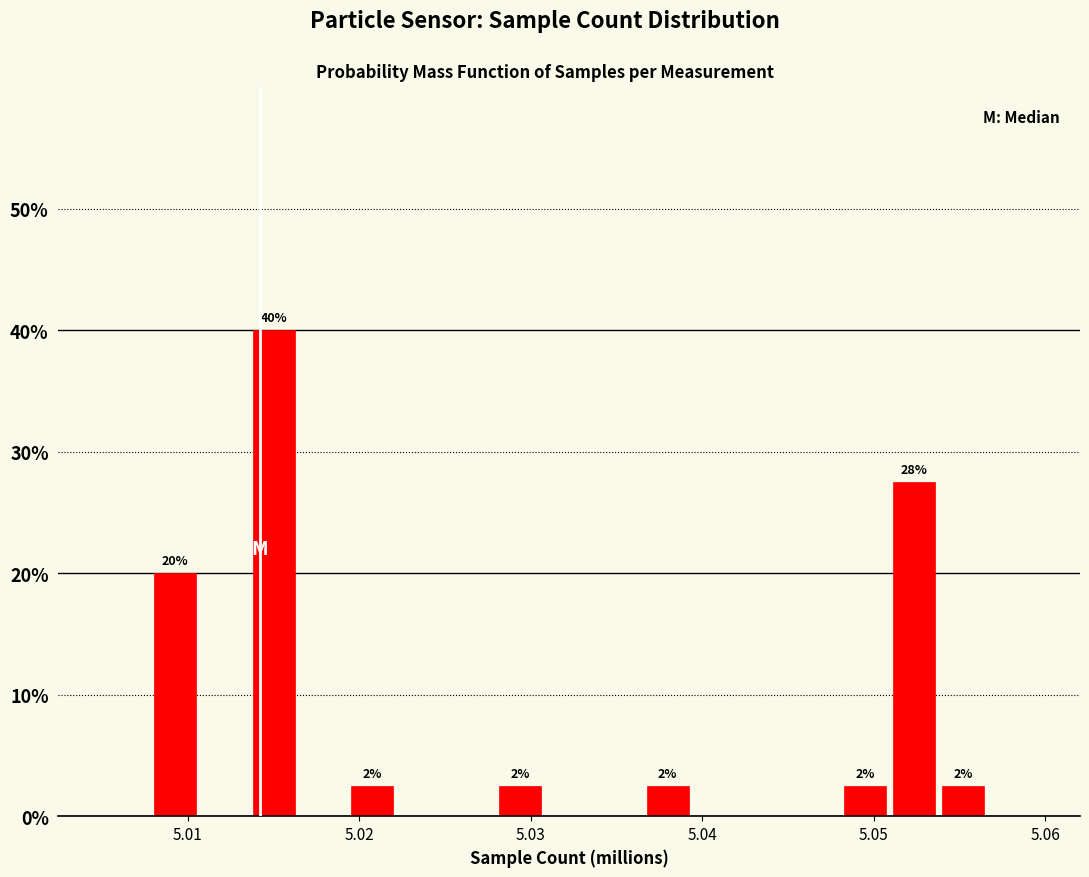

Around what value on the x-axis is the tallest bar? Give the approximate position of its centre, as read against the axis.

5.015